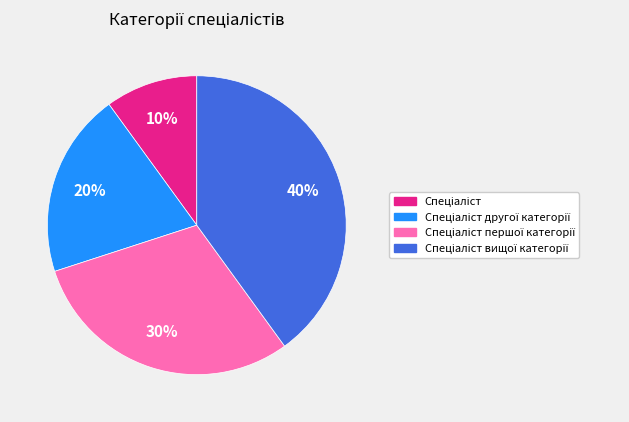

To the nearest percent, what is the average slice percentage?

25%